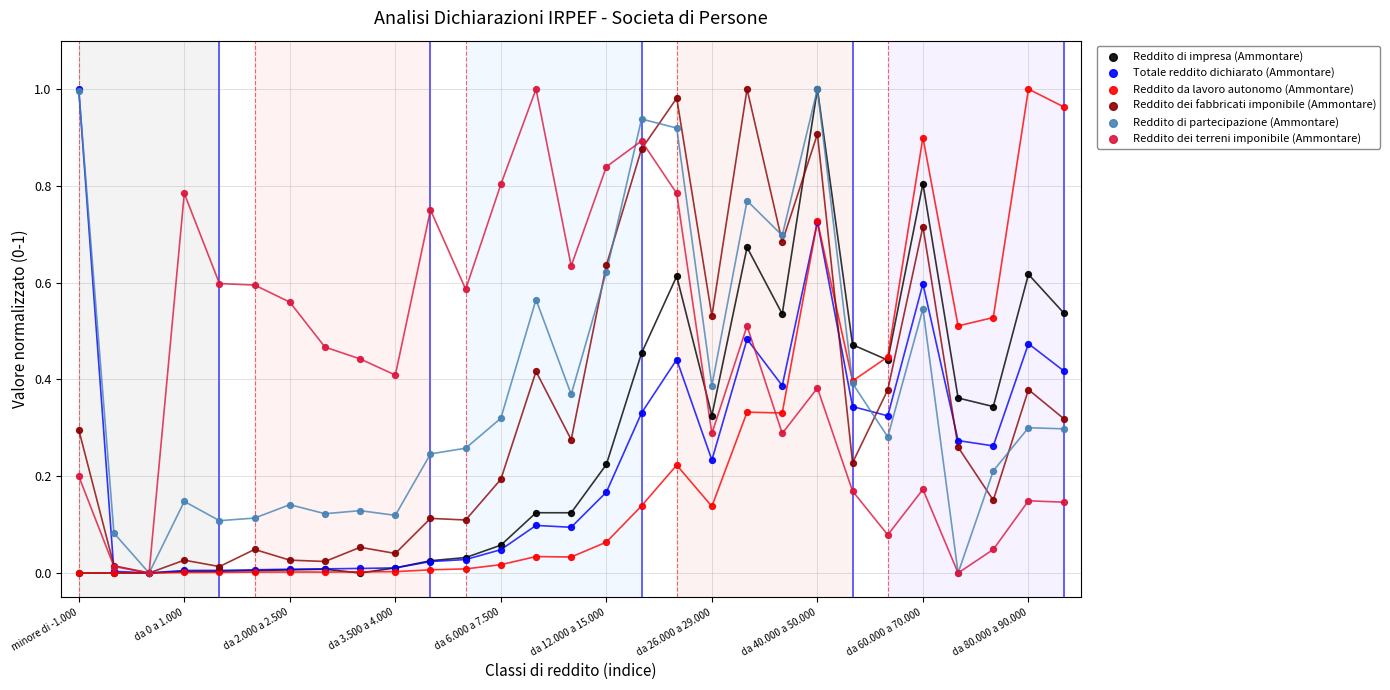

Which series reaches the minimum Y coordinate?

Reddito di impresa (Ammontare)